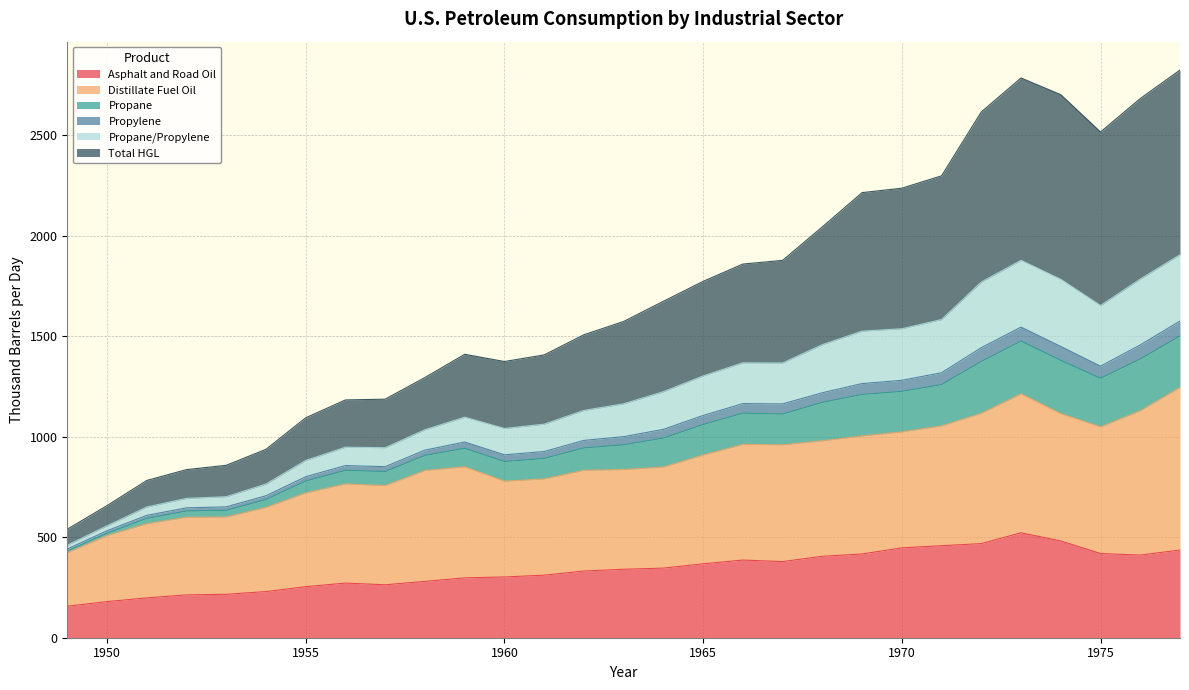

What are all the series names shown in the legend?

Asphalt and Road Oil, Distillate Fuel Oil, Propane, Propylene, Propane/Propylene, Total HGL